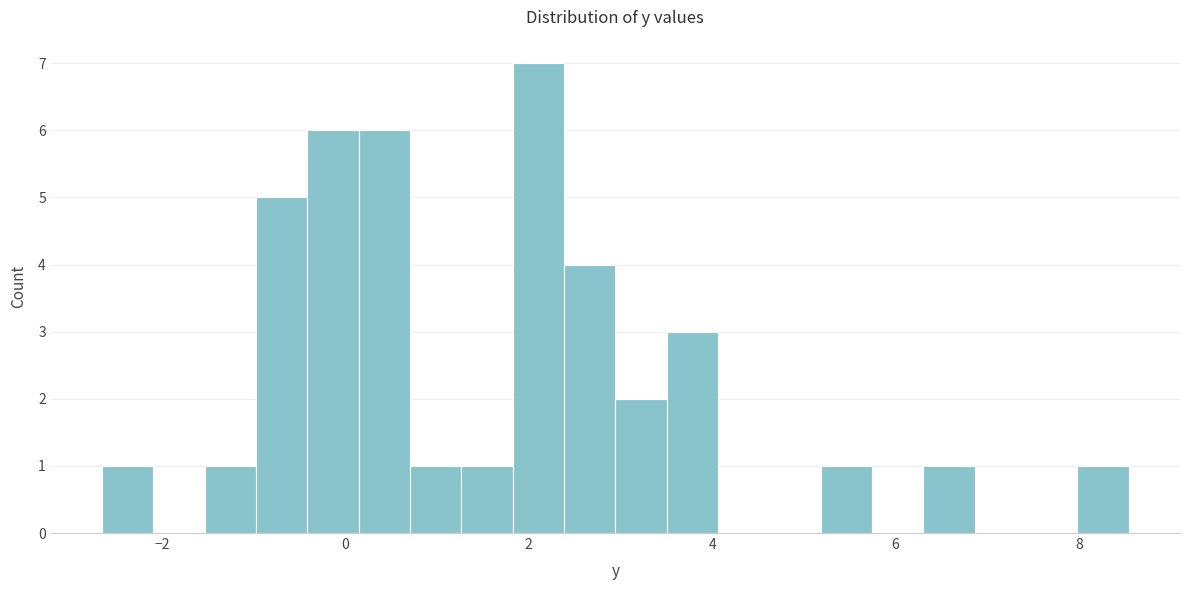

Around what value on the x-axis is the tallest bar? Give the approximate position of its centre, as read against the axis.

2.2